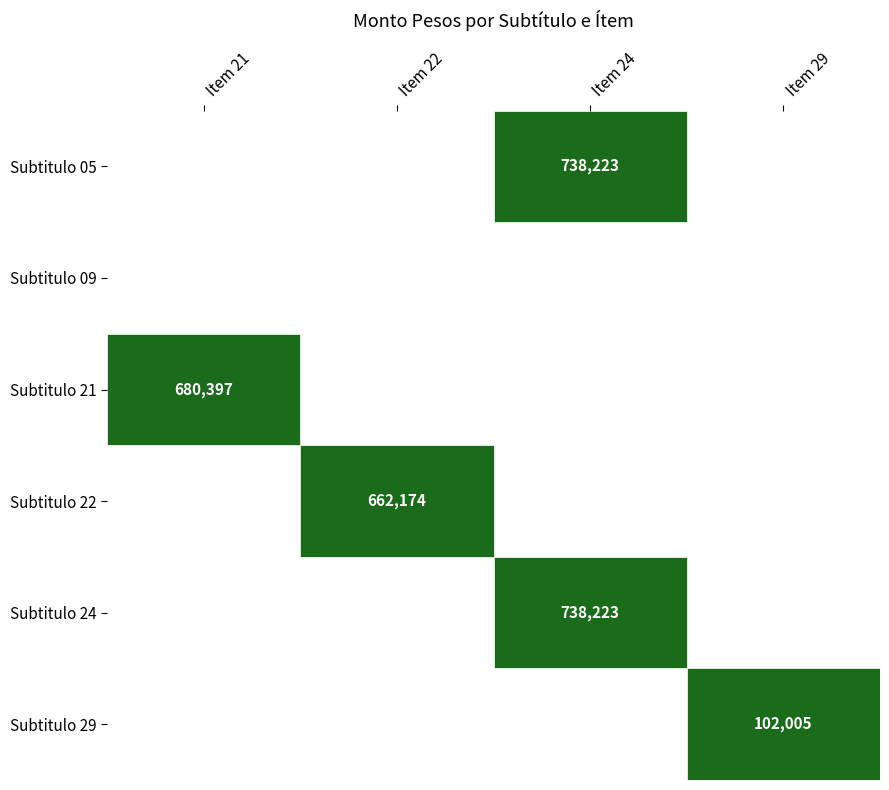

At which label is 21 closest to 340198?

22